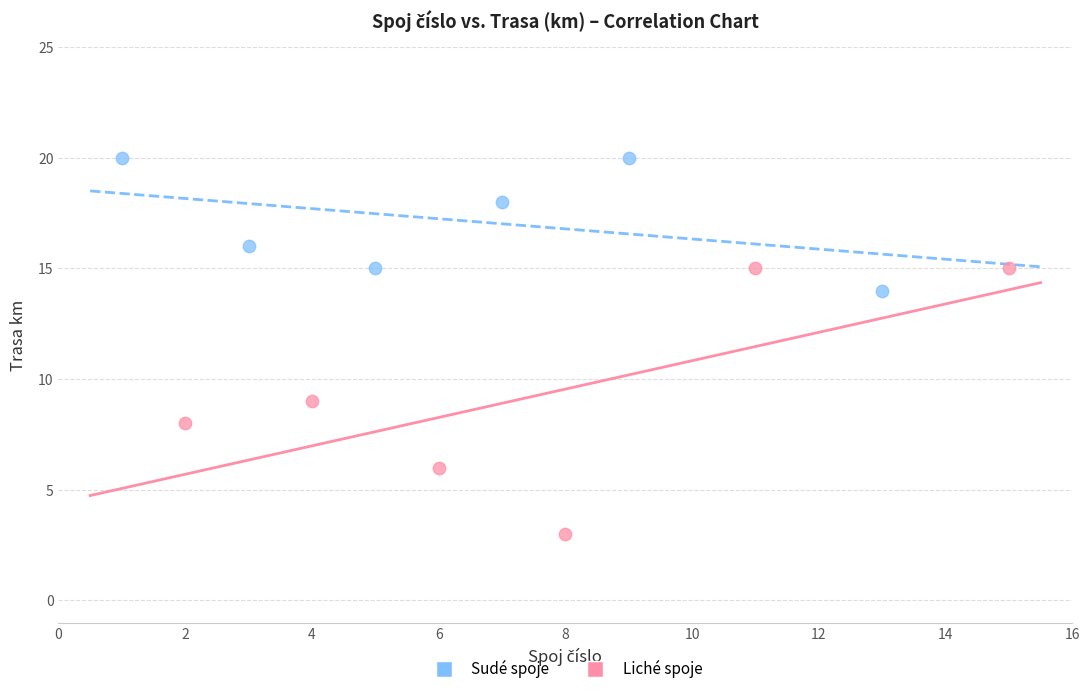

Which series has the widest spread of Y values?

Liché spoje